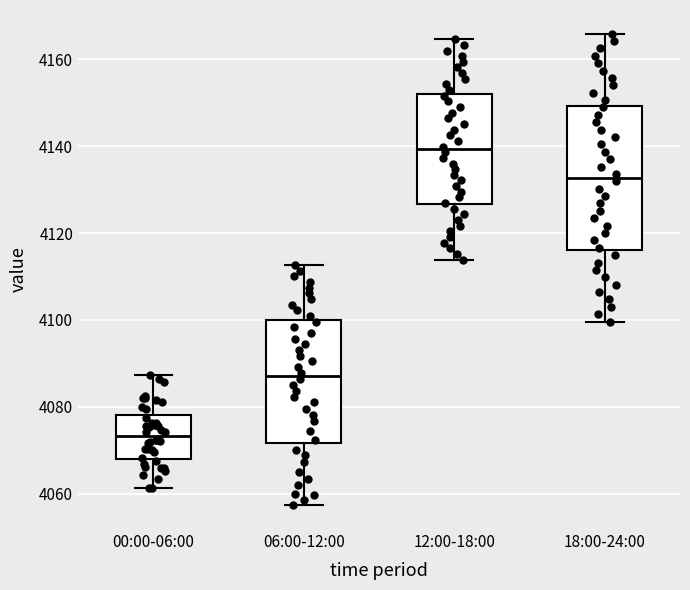

Which box is the tallest, from its lower edge to its upper edge?

18:00-24:00